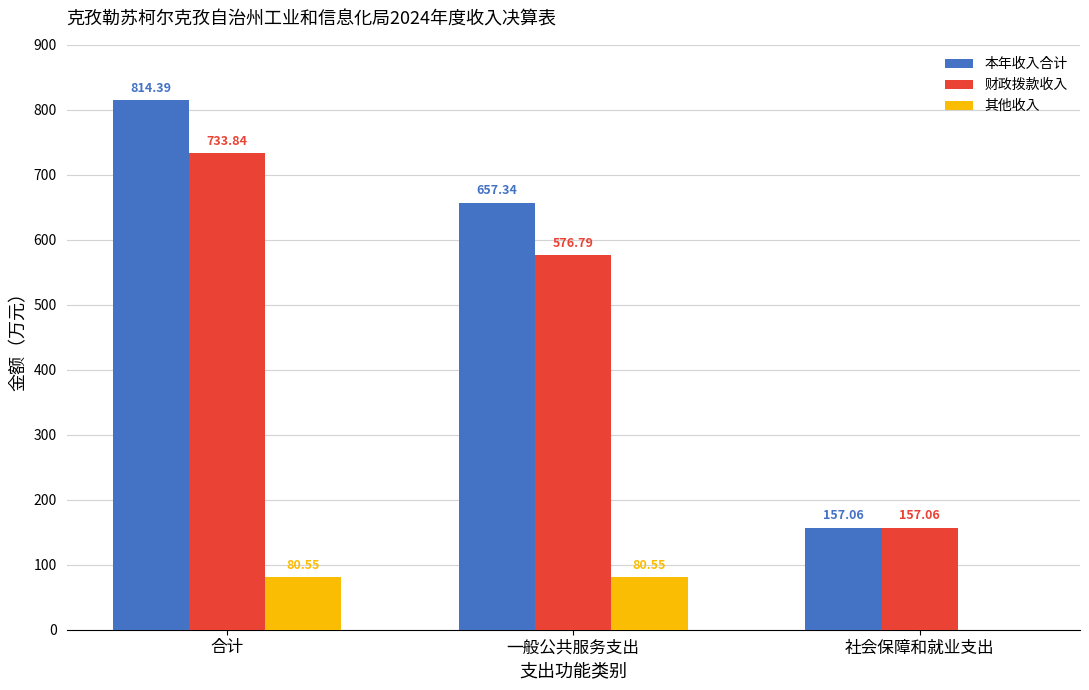

At which label does 本年收入合计 first exceed 657?

合计